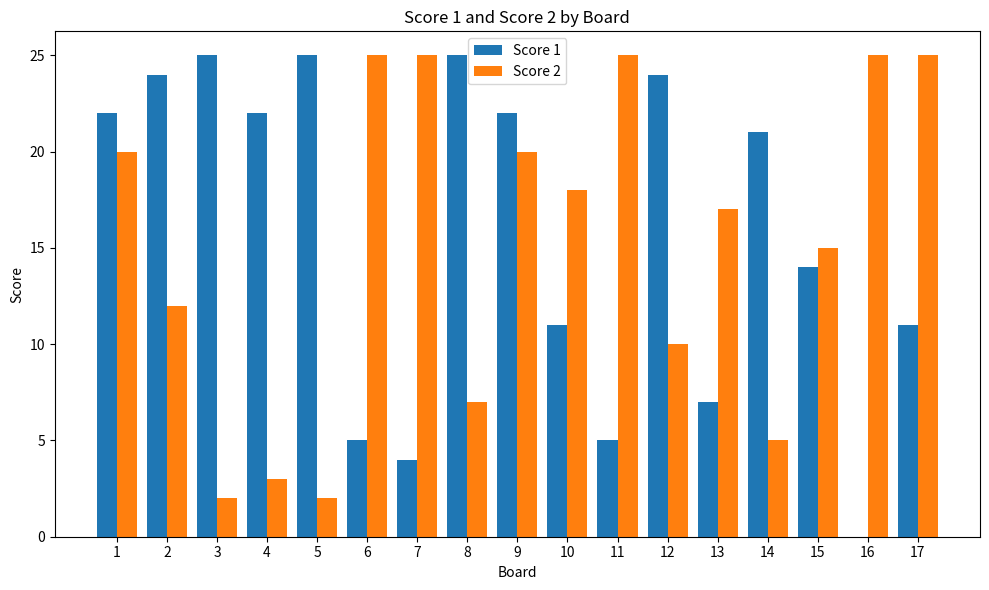

What is the maximum value shown in the chart?

25